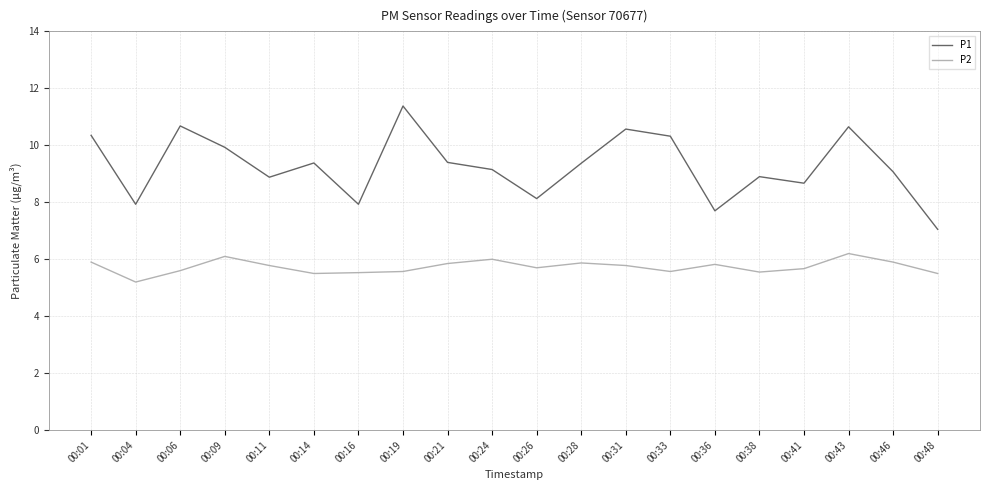

How many values in the P1 series are below 9?

8